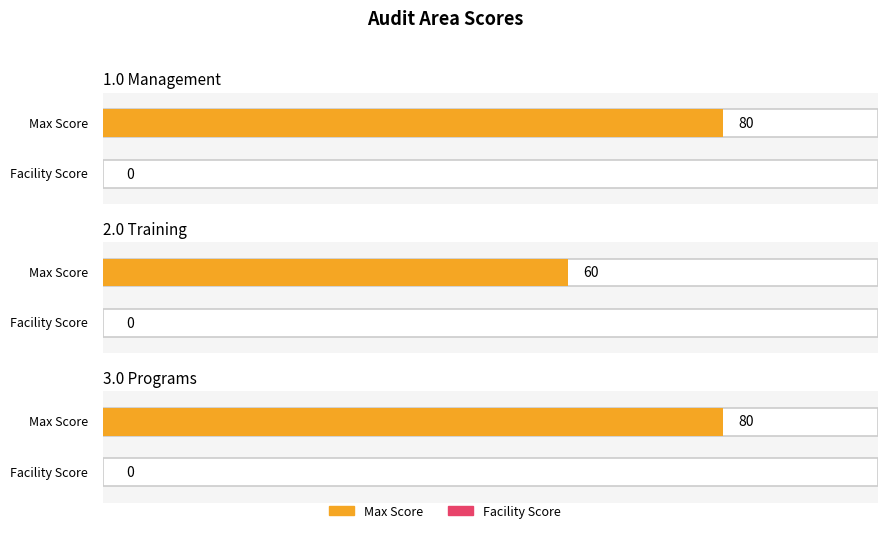

What is the difference between the highest and lowest values at 3.0 Programs?

80